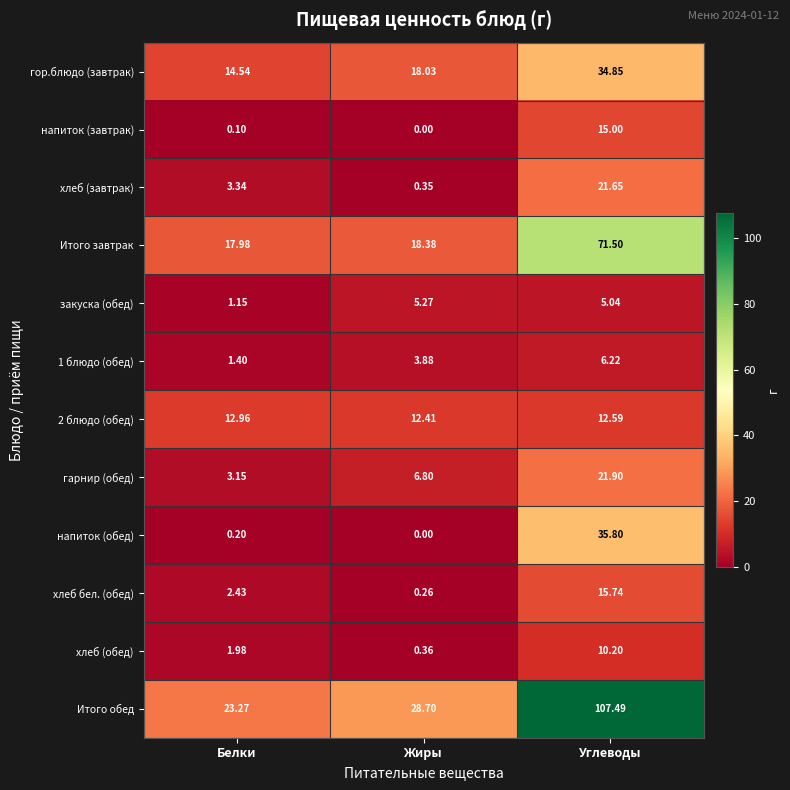

Is the value of Итого завтрак at Белки greater than the value of хлеб (завтрак) at Белки?

Yes